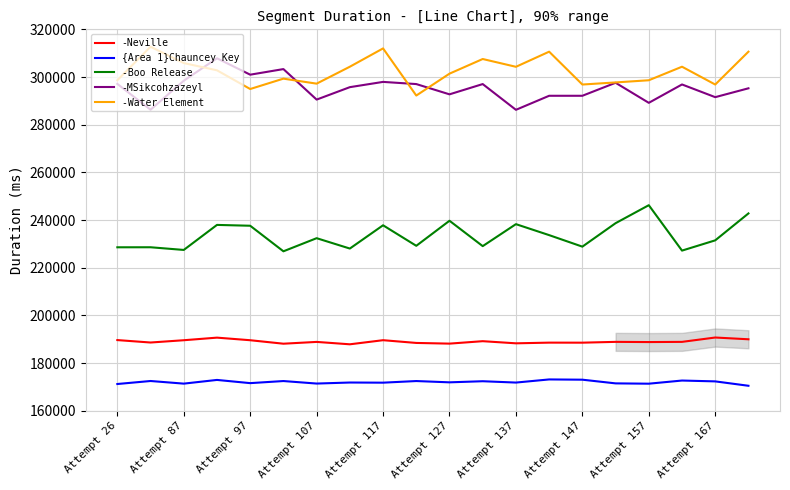

True or false: -Water Element and -Neville intersect in this chart.

False